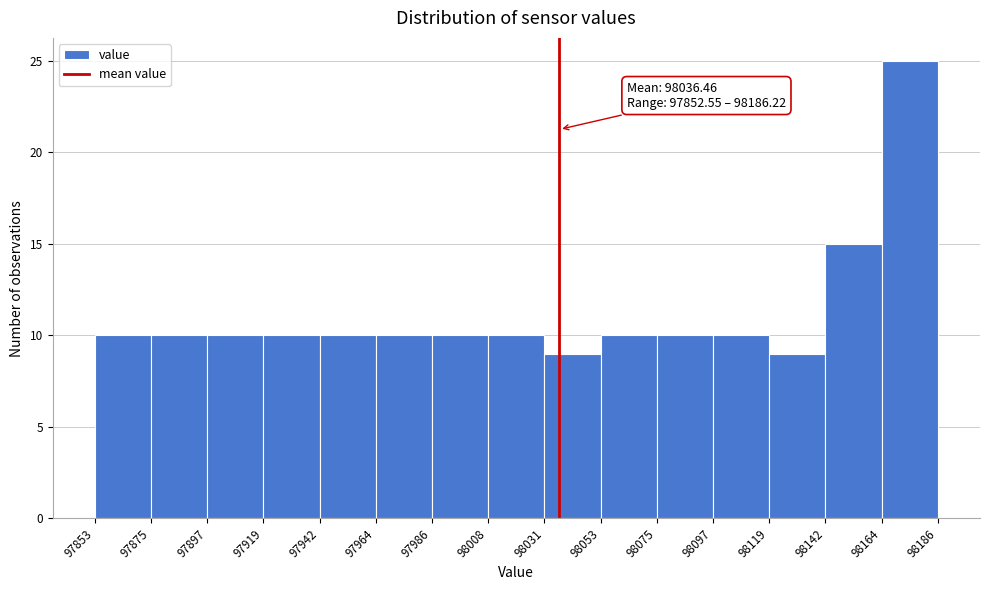

Over which range of the x-axis is the bar tallest?

98164 to 98186